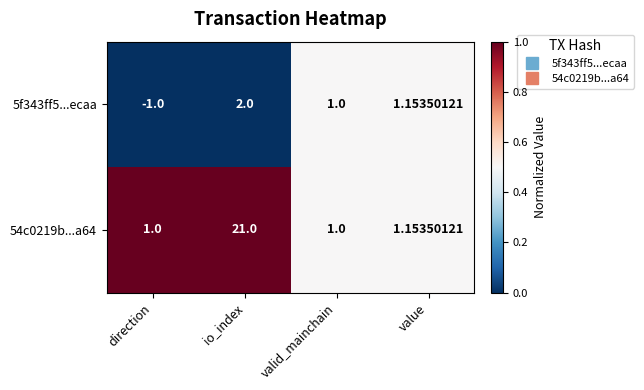

At which label is 5f343ff5...ecaa closest to 0?

direction